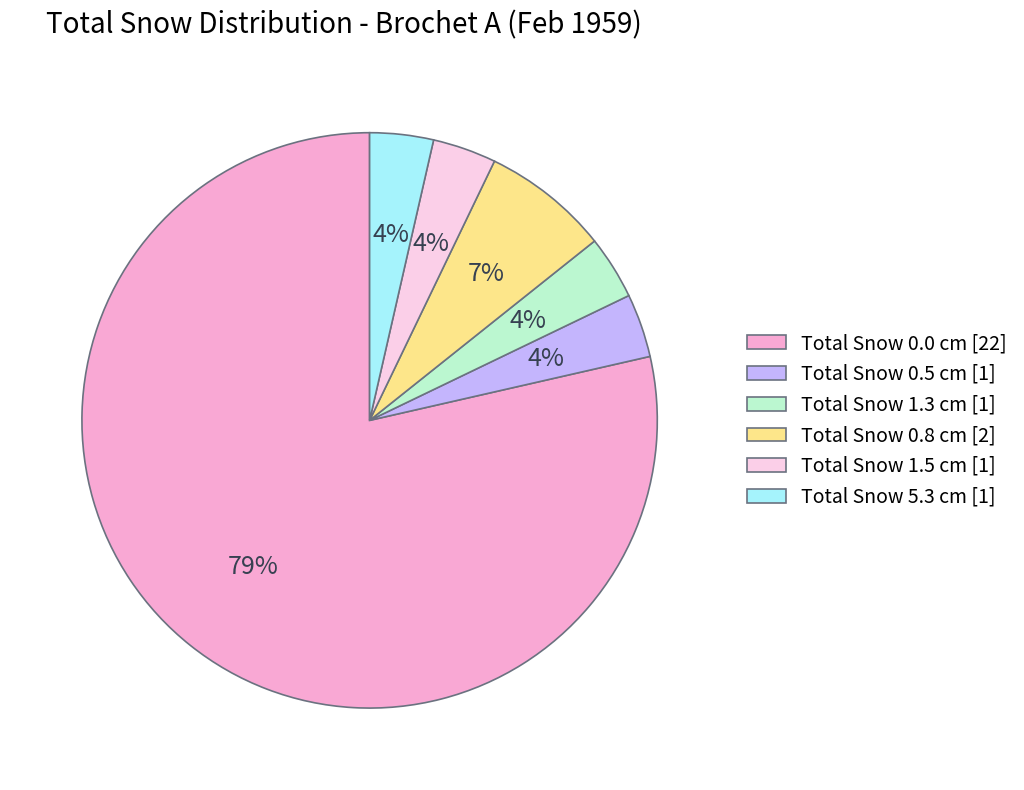

Do Total Snow 1.5 cm and Total Snow 1.3 cm together represent more than half of the pie?

No